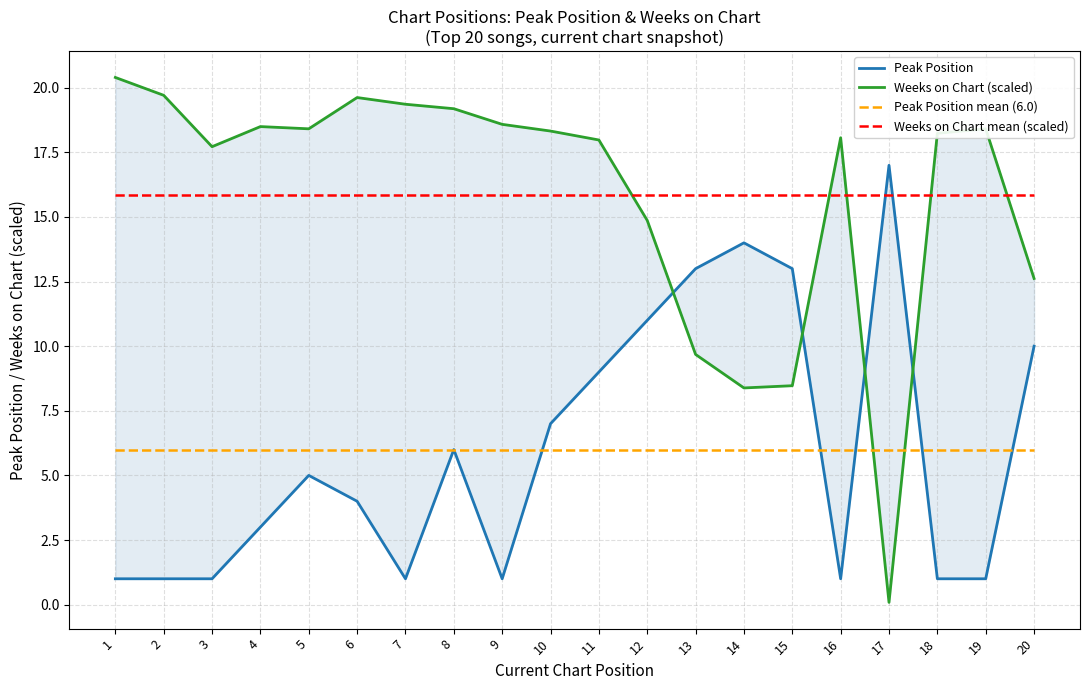

Read the Peak Position mean (6.0) value at 17.

6.0